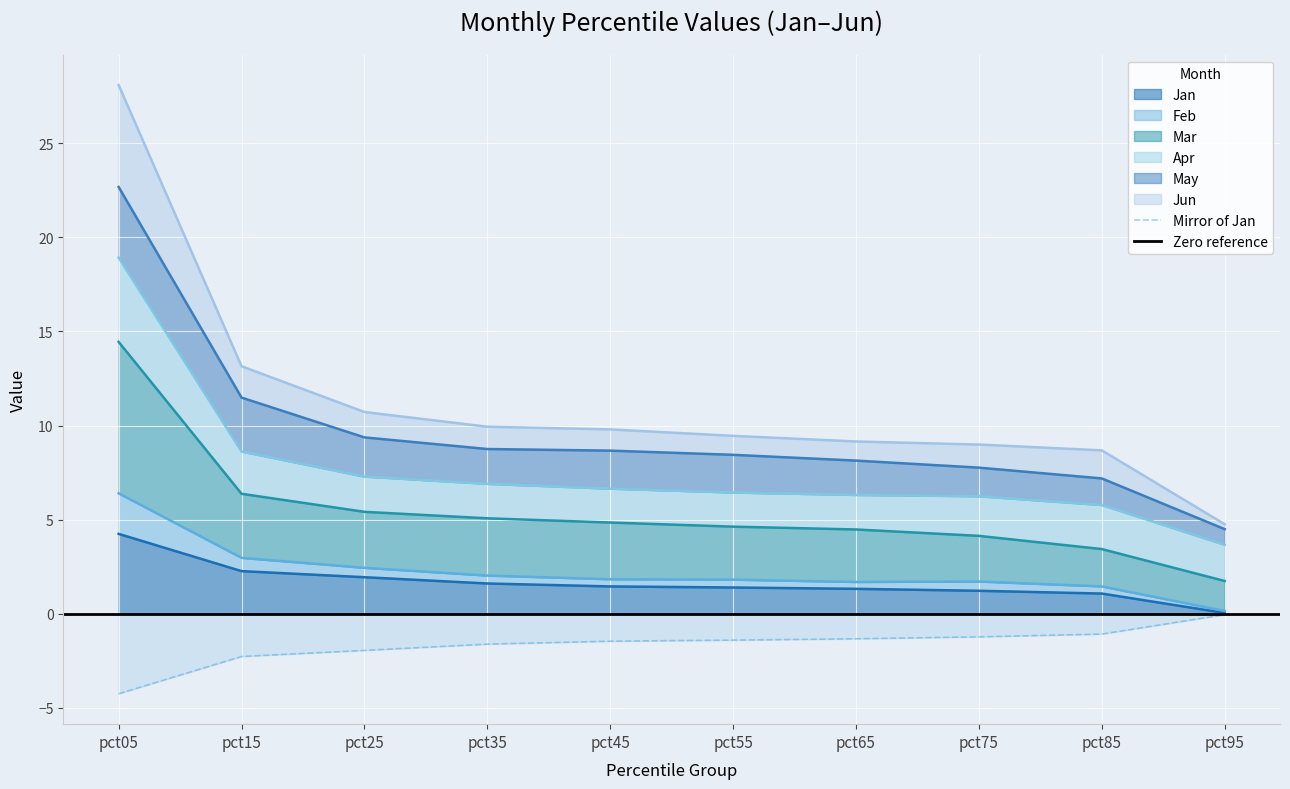

True or false: Mar and Jun cross at least once.

False